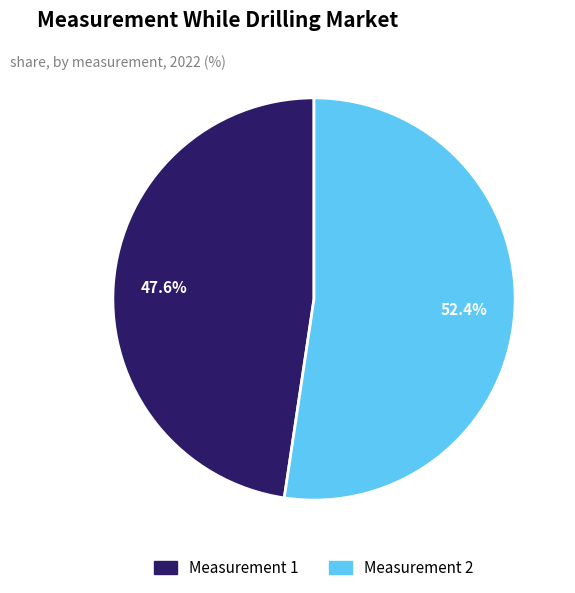

Does any single category account for the majority?

Yes